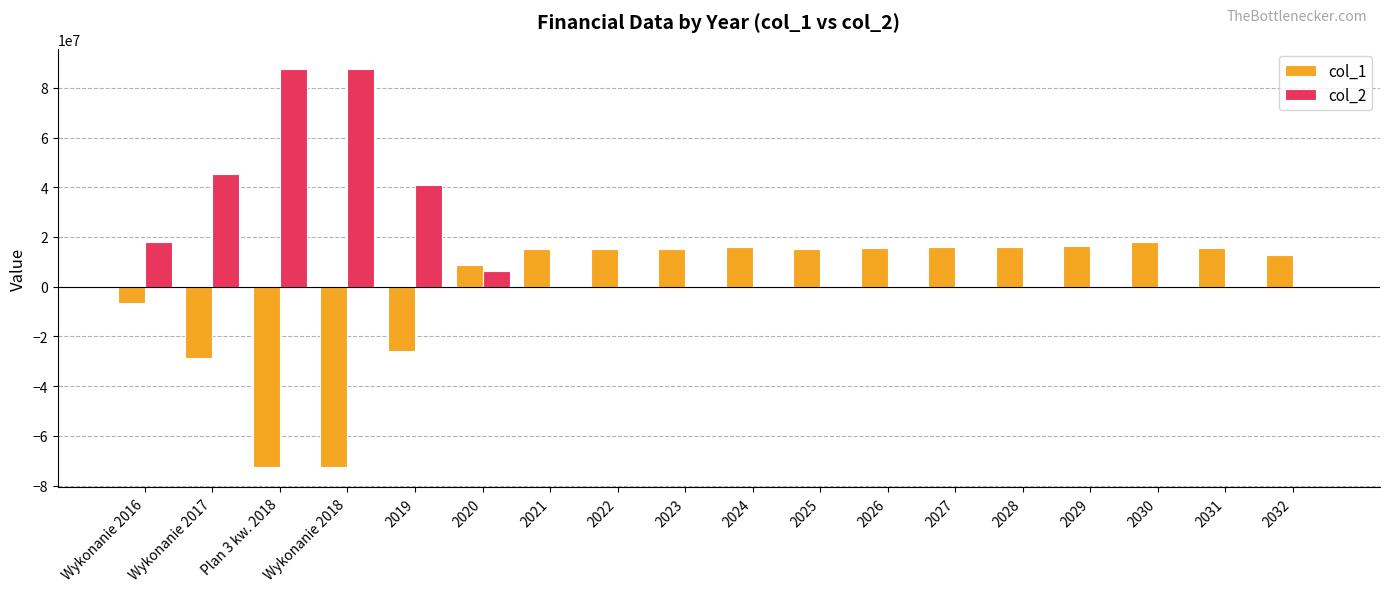

What is the maximum value shown in the chart?

87656829.8